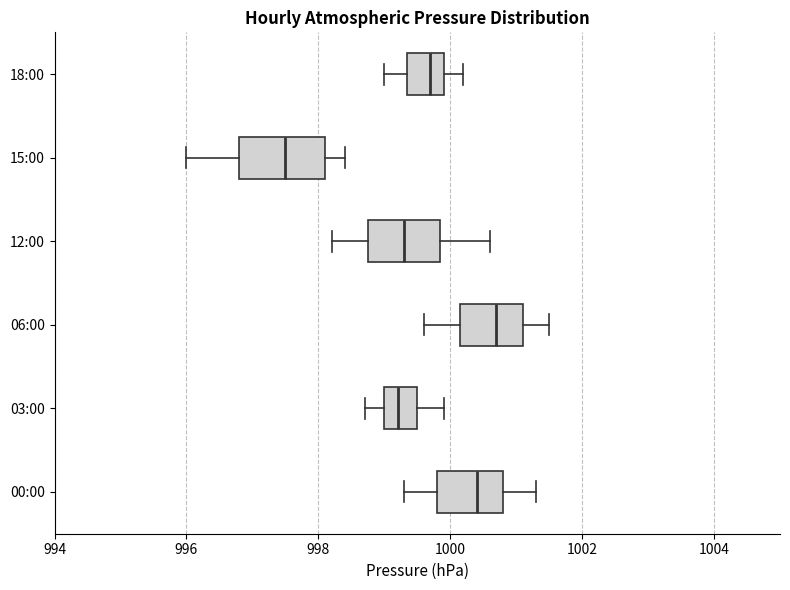

Reading bottom to top, read every box against the x-axis: the position of its median line, the range the box covers, and the ends of its whiskers. The values are not printed on the chart, so give them approximately, as read against the axis.

00:00: median 1000.4, box 999.8 to 1000.8, whiskers 999.4 to 1001.4
03:00: median 999.2, box 999.0 to 999.6, whiskers 998.8 to 1000.0
06:00: median 1000.8, box 1000.2 to 1001.2, whiskers 999.6 to 1001.6
12:00: median 999.4, box 998.8 to 999.8, whiskers 998.2 to 1000.6
15:00: median 997.6, box 996.8 to 998.2, whiskers 996.0 to 998.4
18:00: median 999.8, box 999.4 to 1000.0, whiskers 999.0 to 1000.2